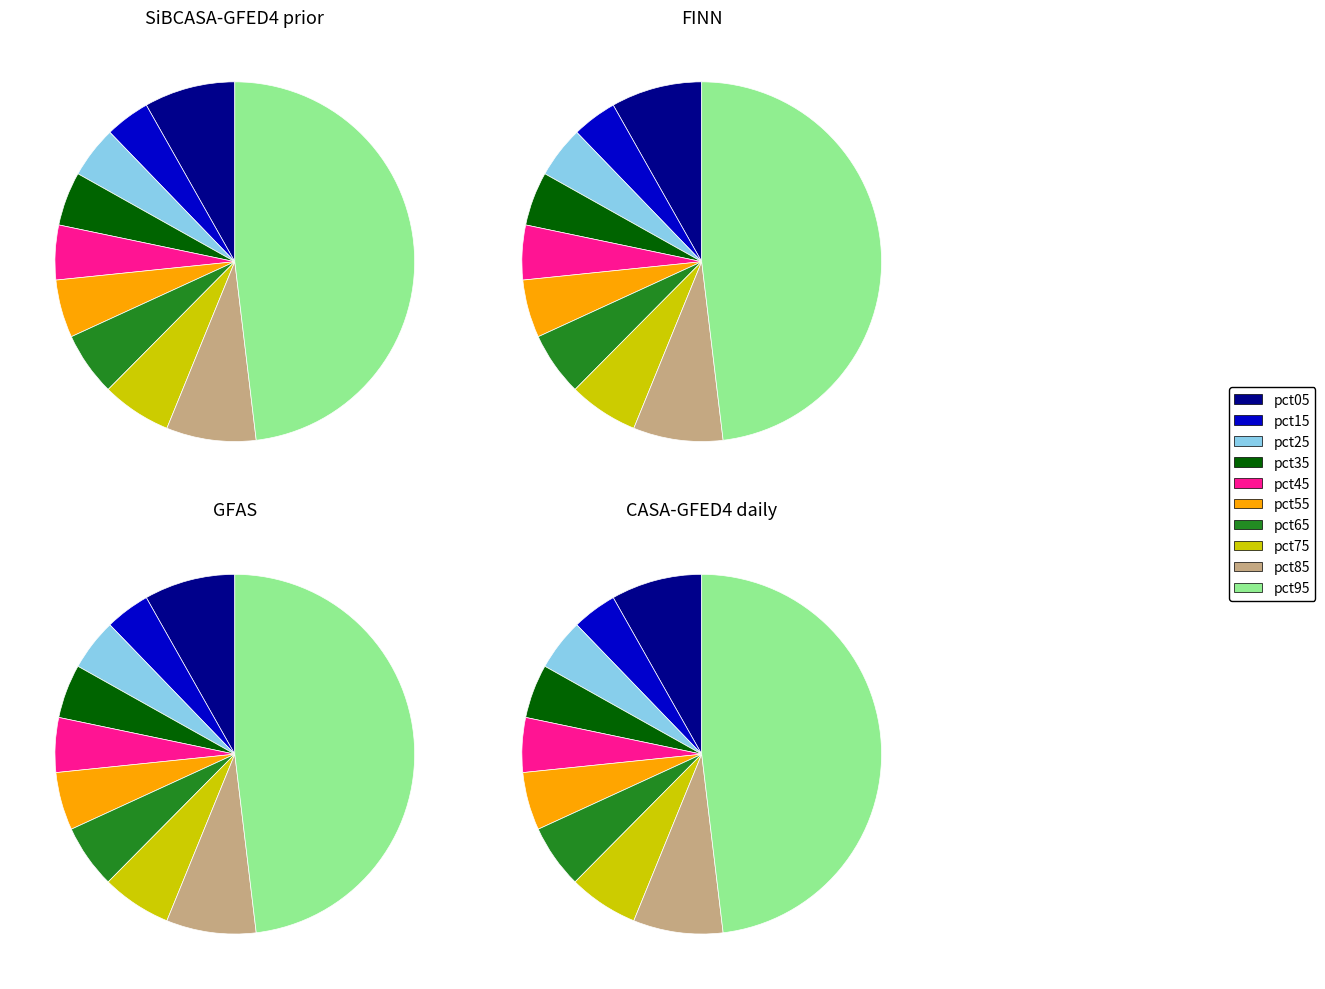

Rank the categories by value from lowest to highest.

pct15, pct25, pct35, pct45, pct55, pct65, pct75, pct85, pct05, pct95